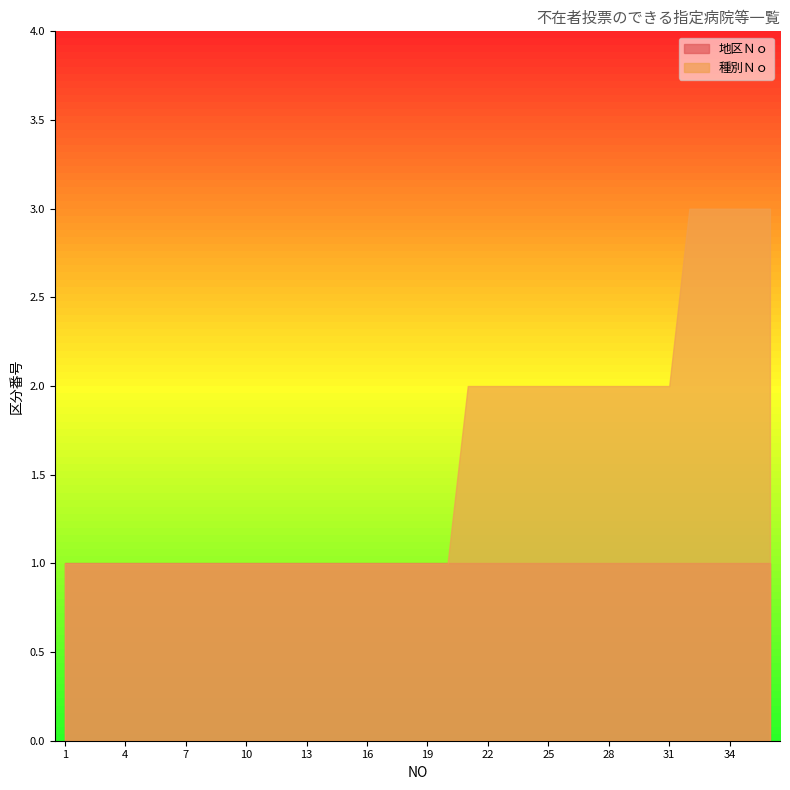

True or false: 地区Ｎｏ and 種別Ｎｏ cross at least once.

False